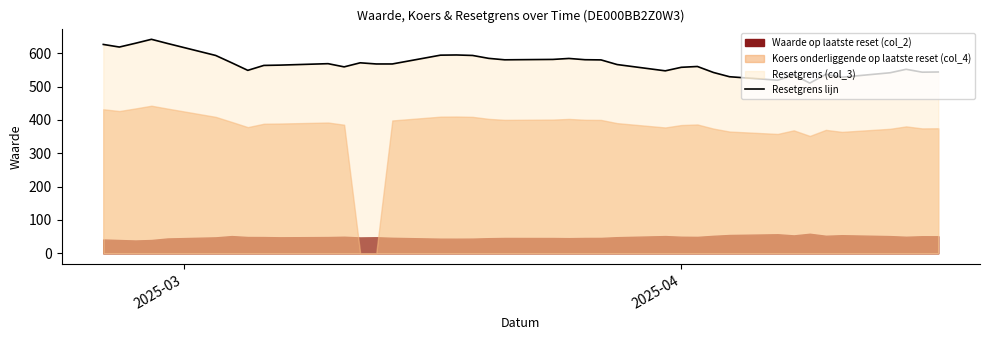

How many interior local valleys (lower than both neighbors) does the data have?

9